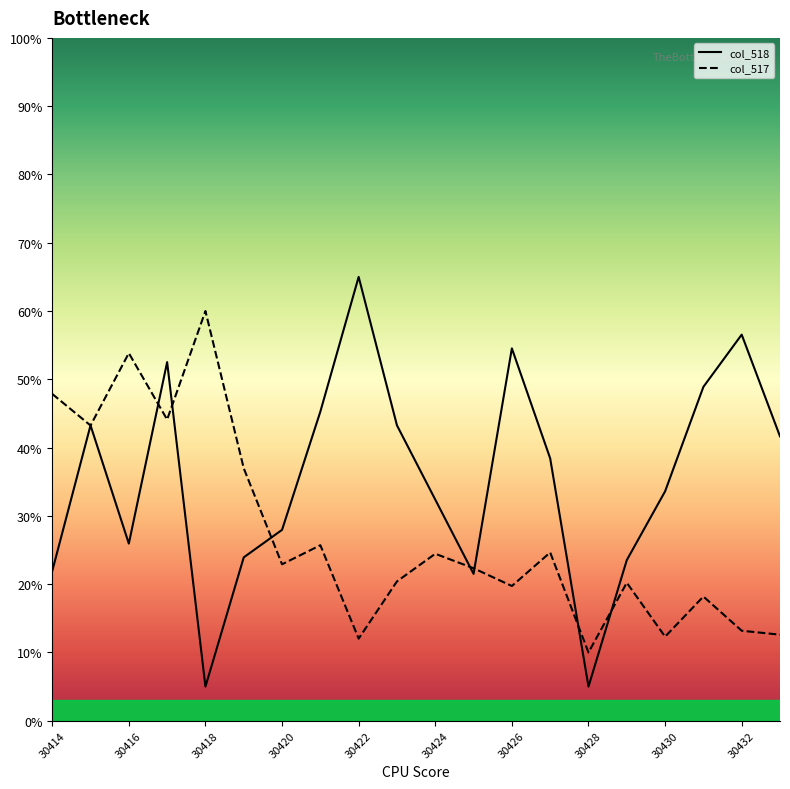

What is the total value across all series at 30424?

56.8